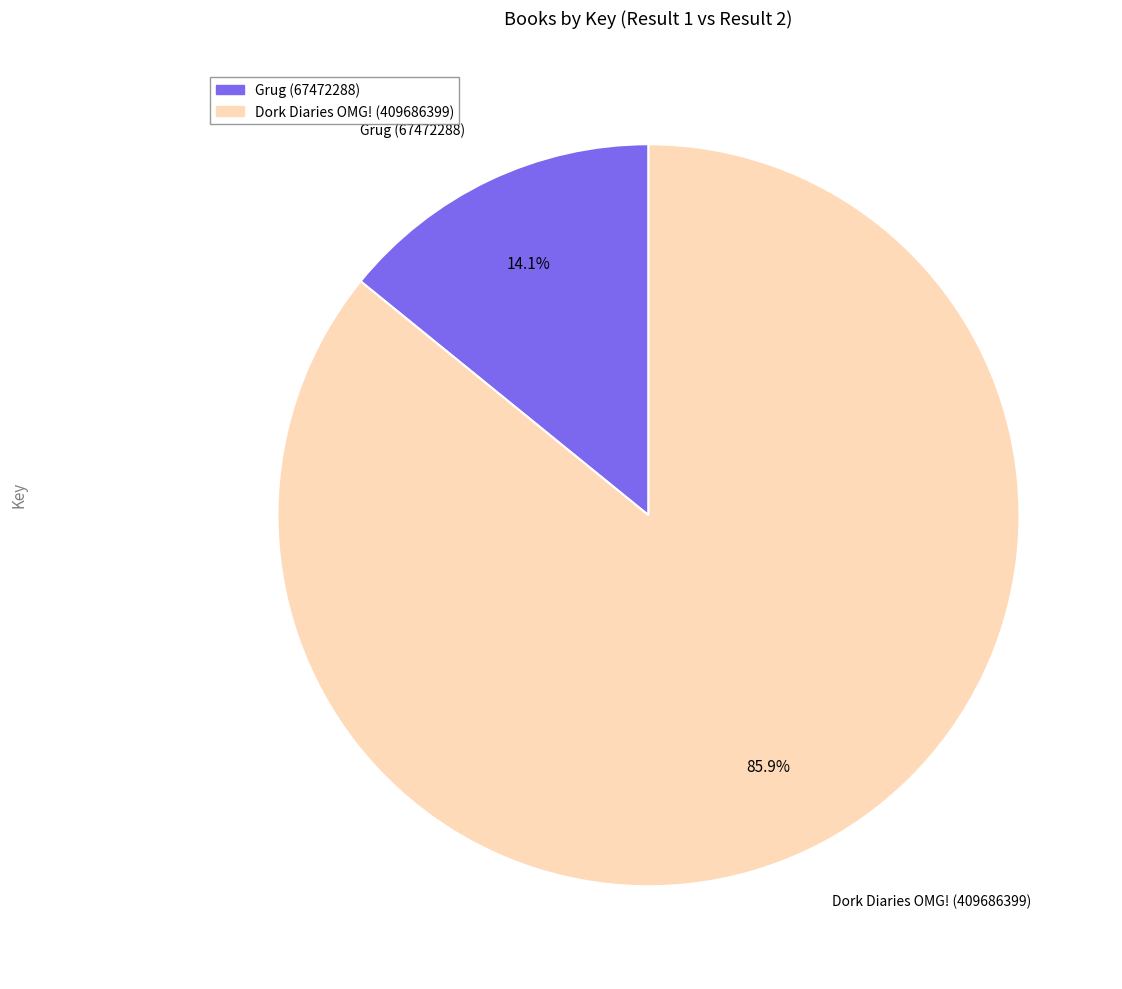

To the nearest percent, what is the combined percentage of Dork Diaries OMG! (409686399) and Grug (67472288)?

100%